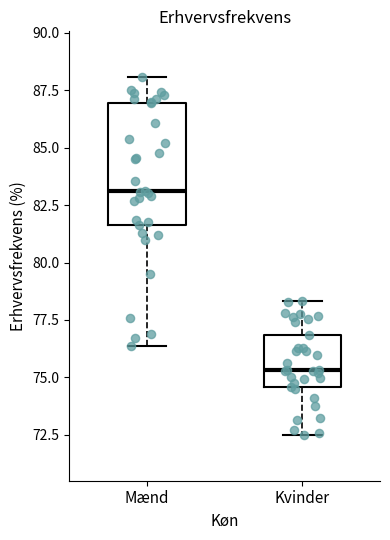

Which box is the tallest, from its lower edge to its upper edge?

Mænd